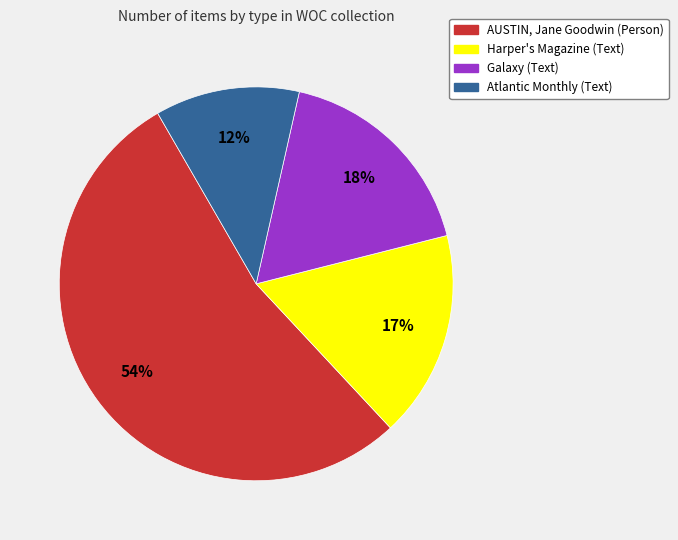

Does any single category account for the majority?

Yes